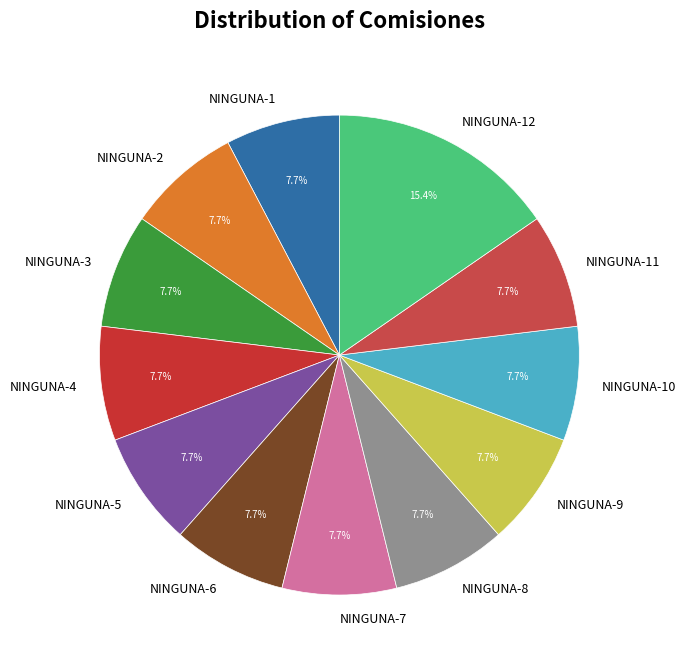

What is the ratio of the value at NINGUNA-7 to the value at NINGUNA-3?

1.0